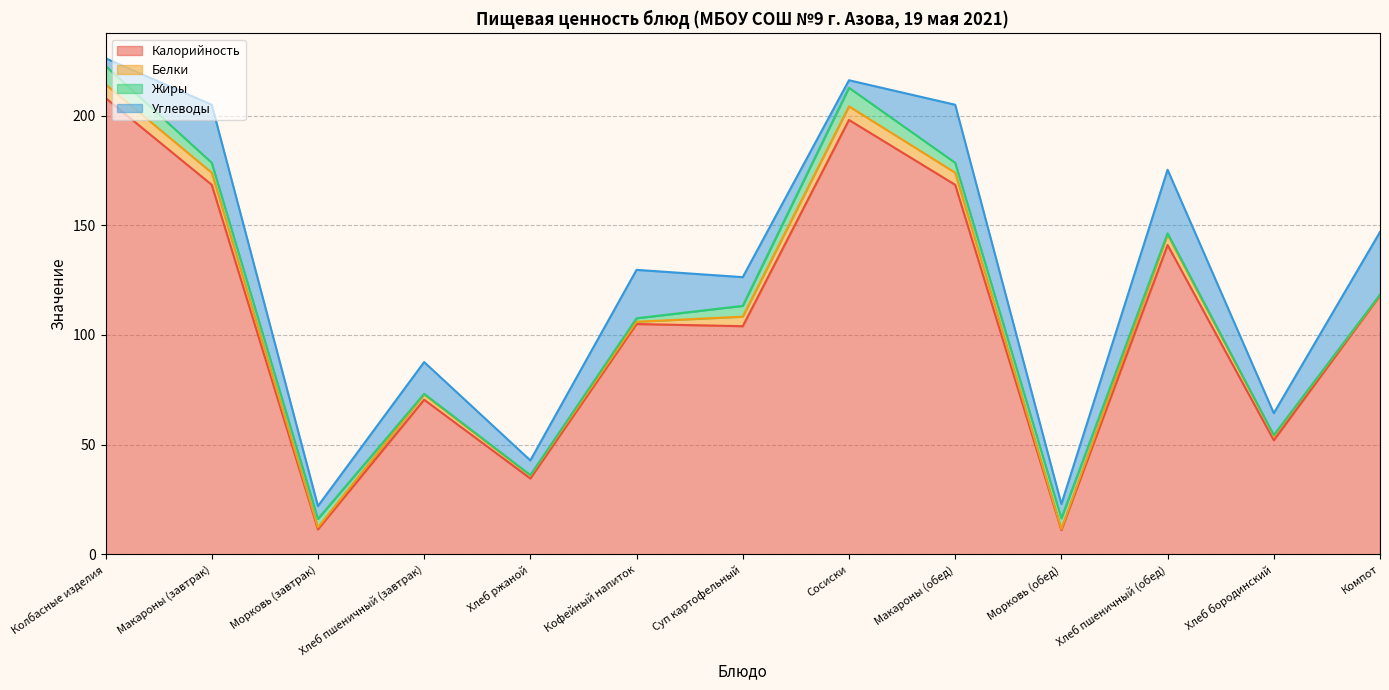

Does the chart have visible grid lines?

Yes